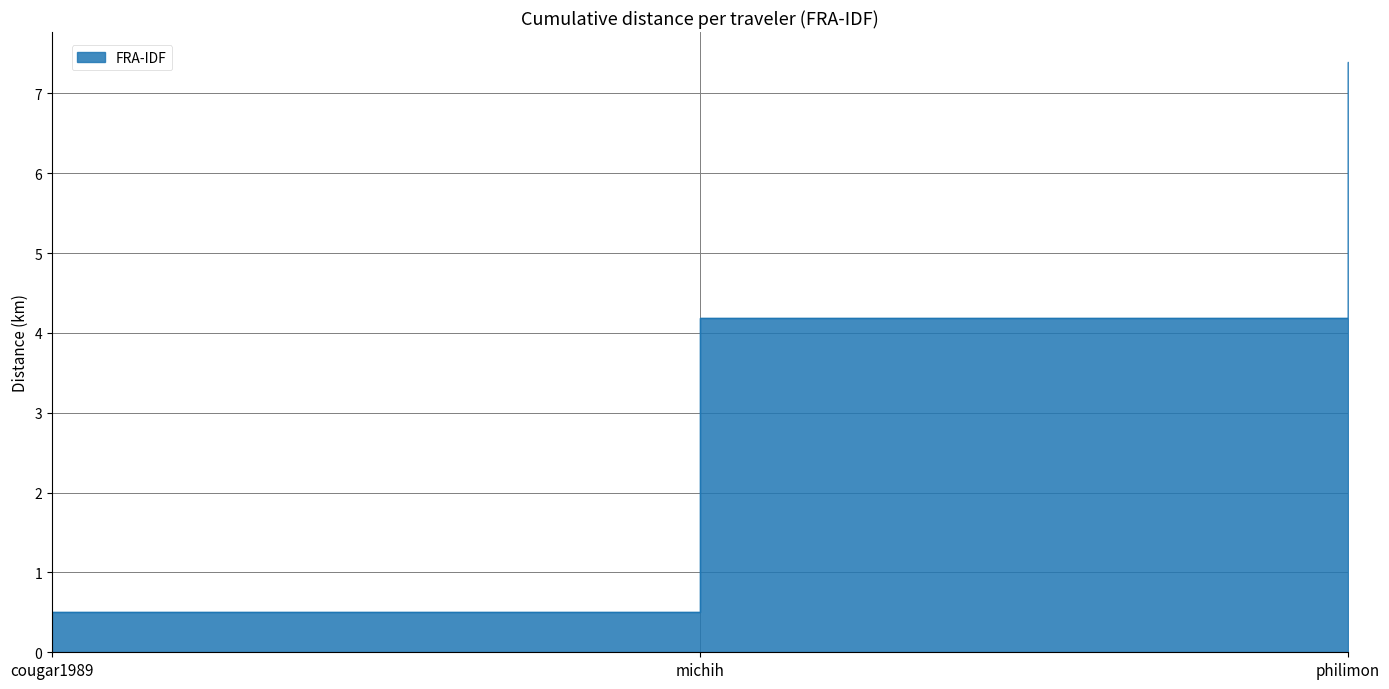

How many lines are shown in the chart?

1